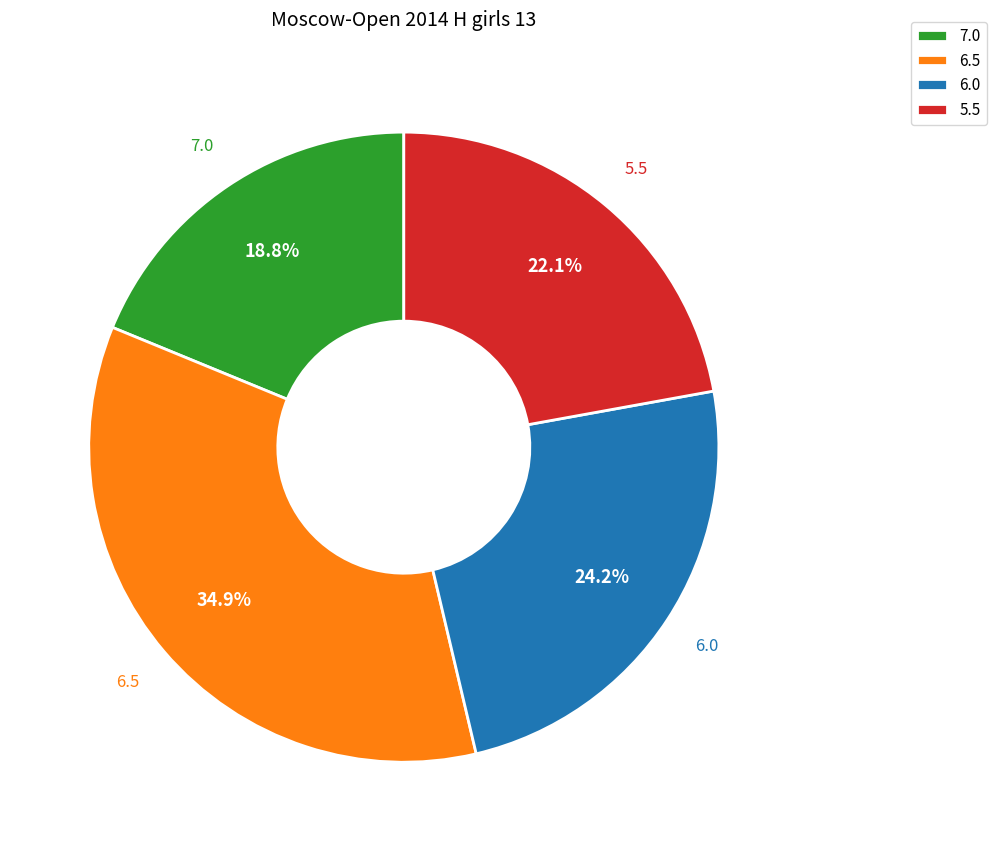

How many slices are in this pie chart?

4